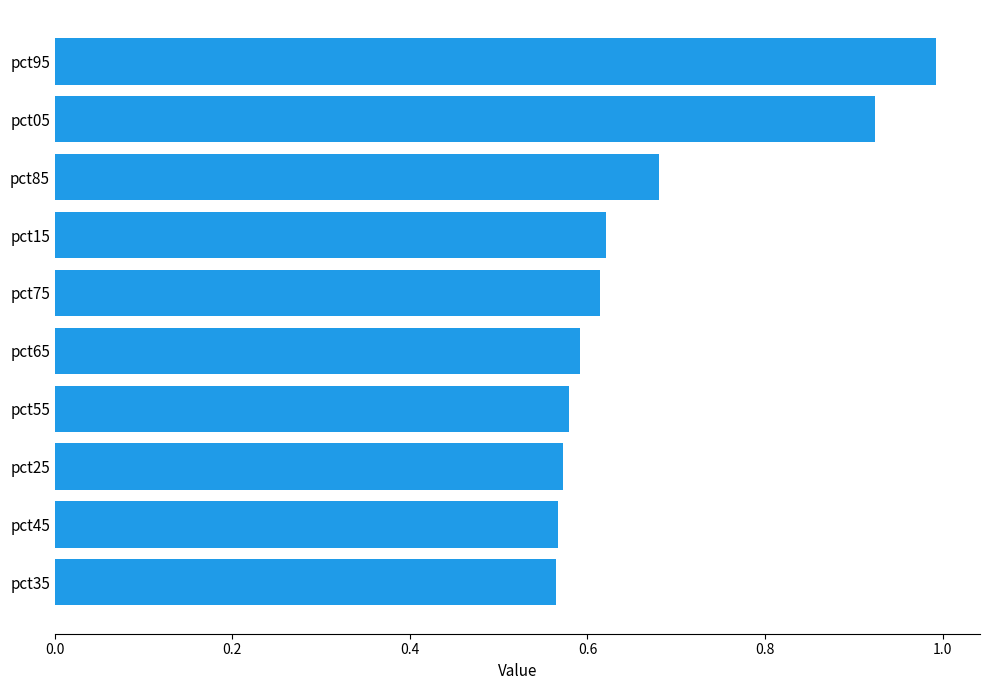

Read the value at pct95.

1.0